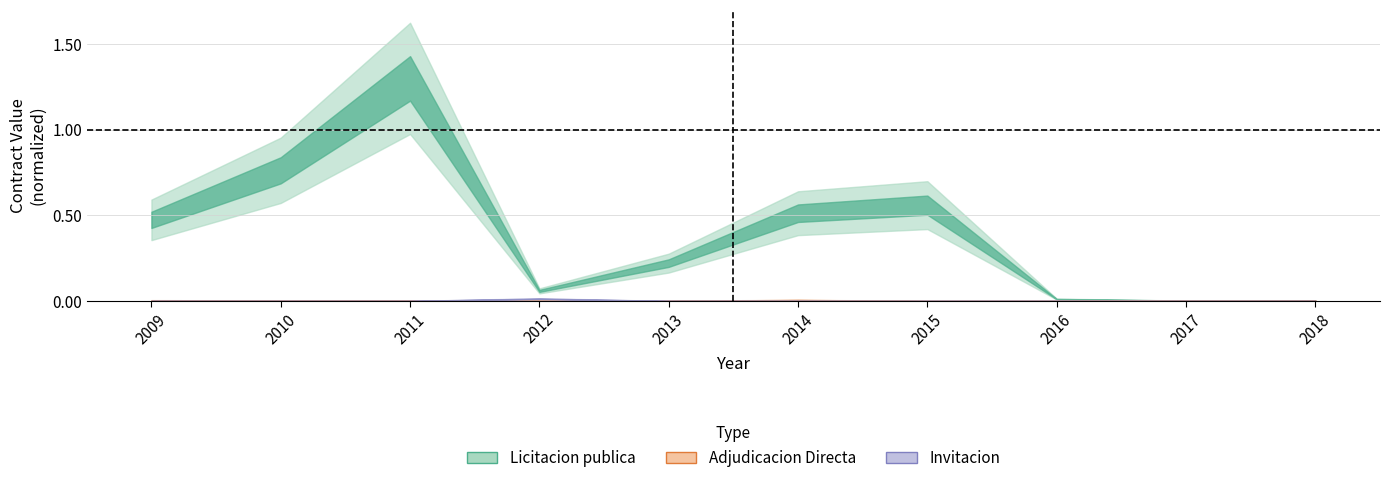

Where do Adjudicacion Directa and Invitacion first cross each other?

2011 and 2012